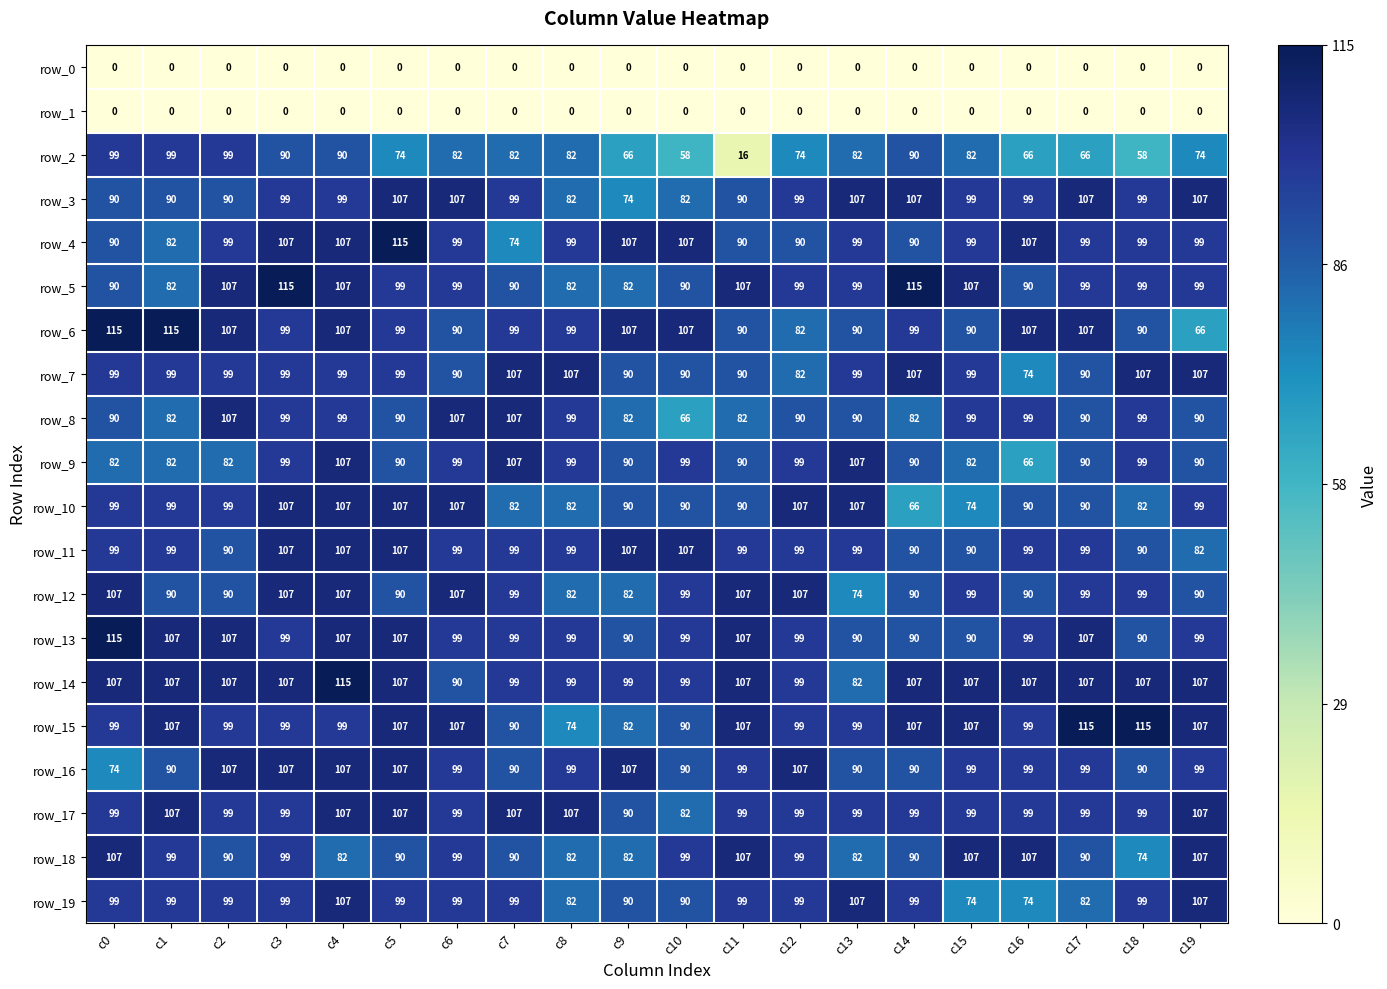

The row_11 series shows 43 at c16. True or false?

False